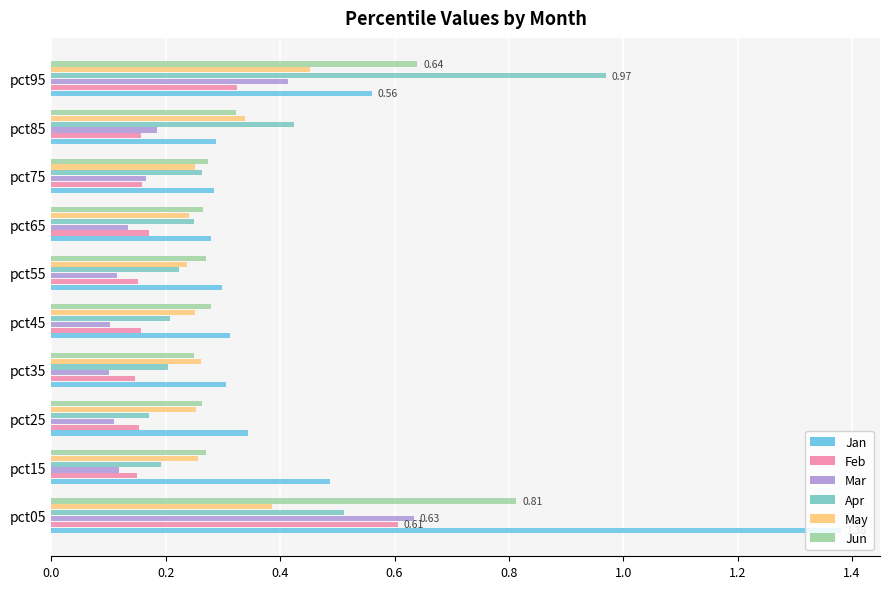

What are all the series names shown in the legend?

Jan, Feb, Mar, Apr, May, Jun